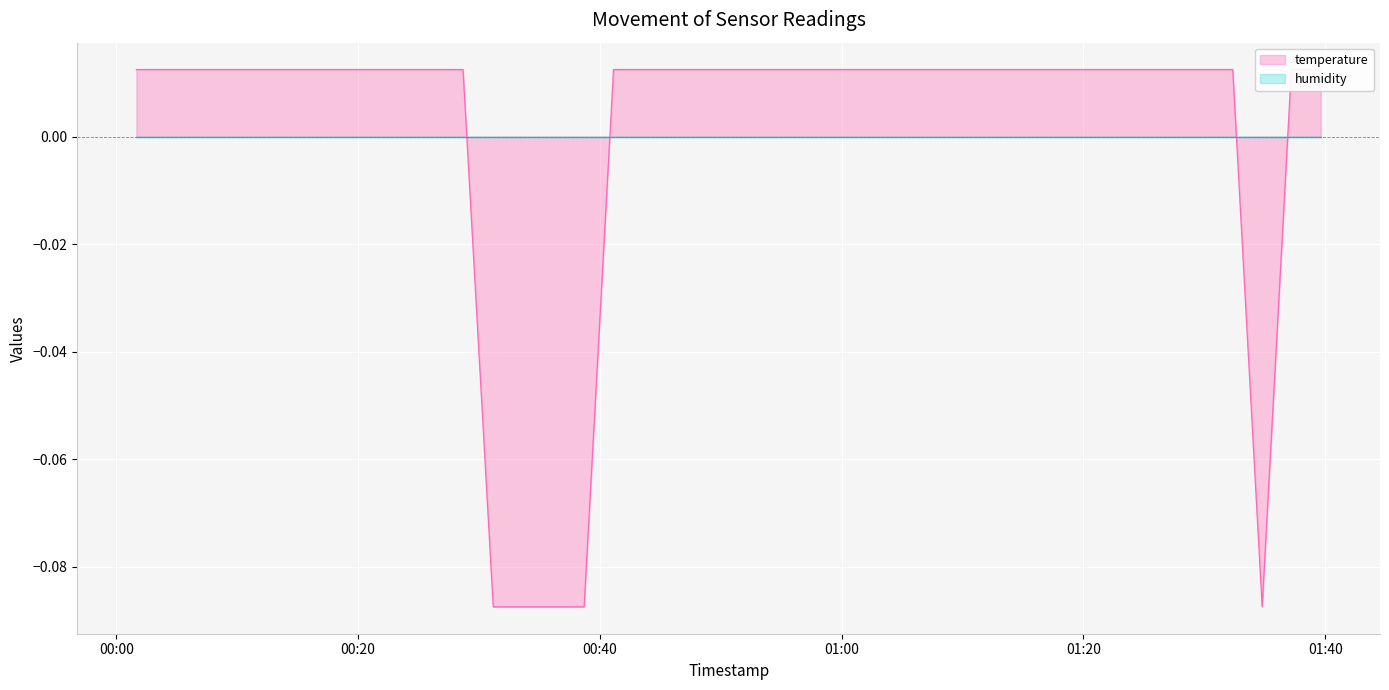

What position from the right is 2022-12-10T00:18:46?

33